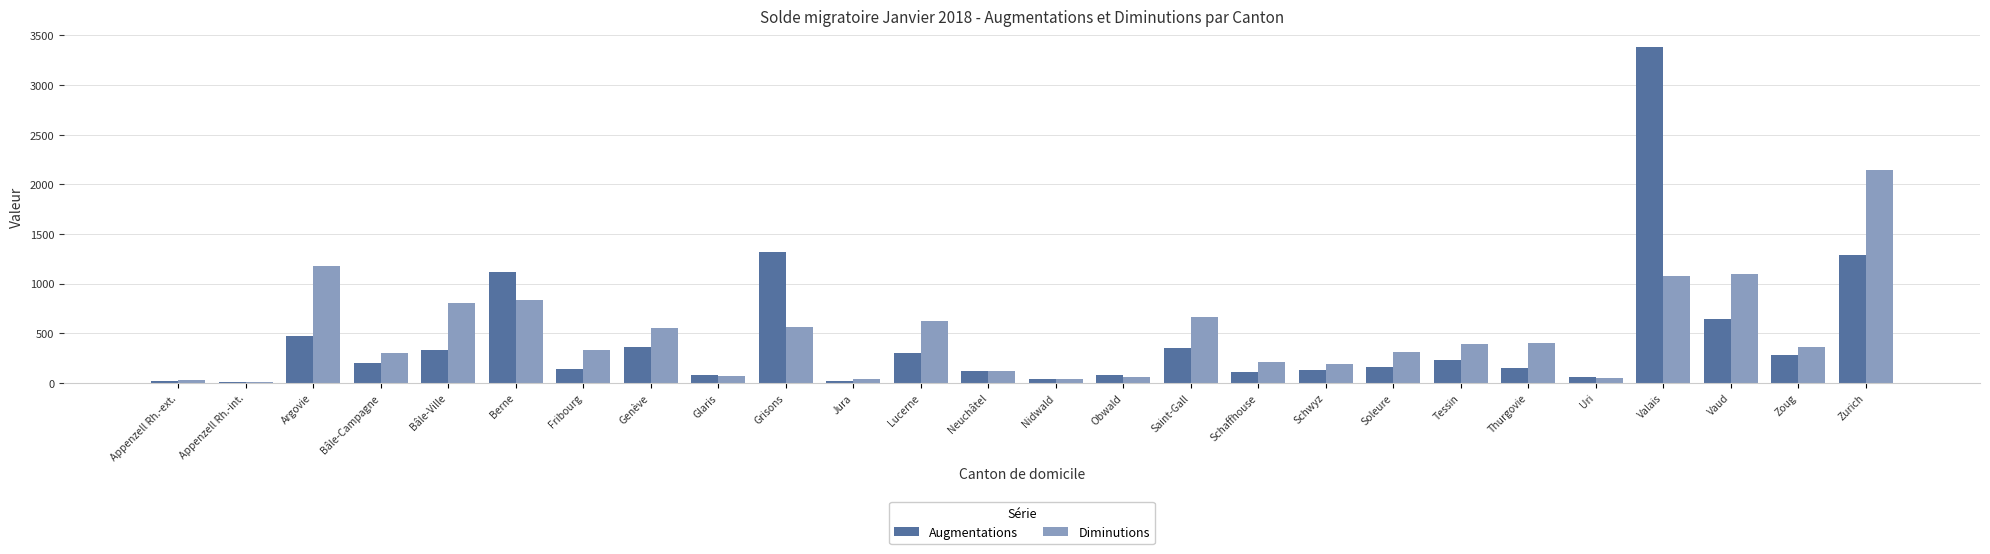

The value of Diminutions at Soleure is 73. True or false?

False